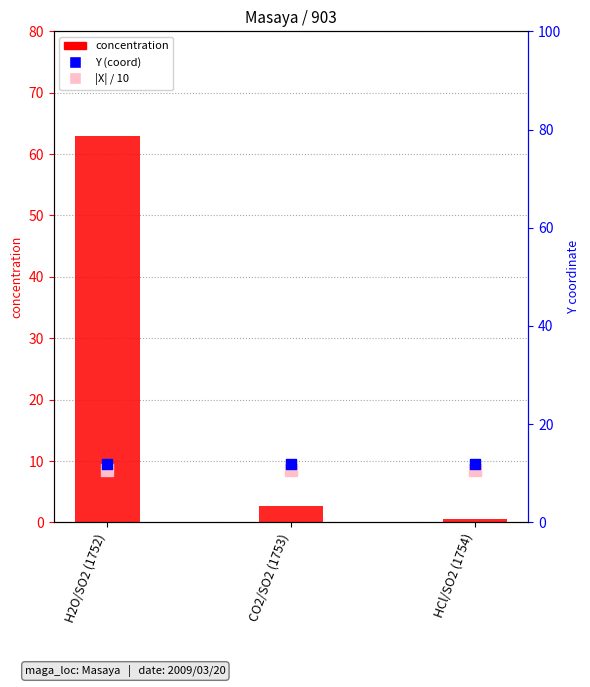

What is the total value across all series at HCl/SO2 (1754)?

21.1